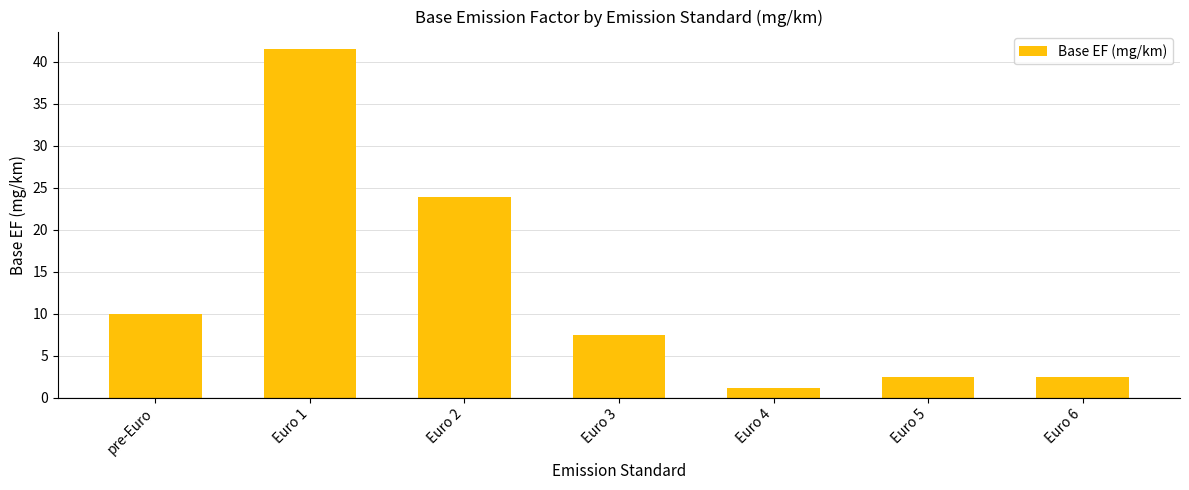

Reading left to right, what are all the values shown in this chart?

pre-Euro=10.0	Euro 1=41.5	Euro 2=23.9	Euro 3=7.4	Euro 4=1.2	Euro 5=2.4	Euro 6=2.4